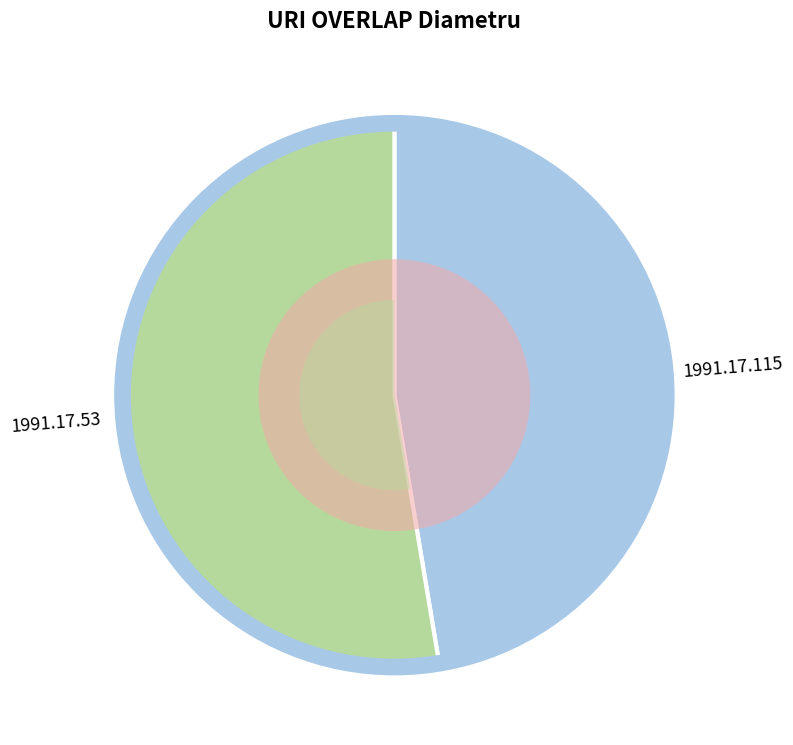

What percentage is the 1991.17.115 slice, to the nearest percent?

47%